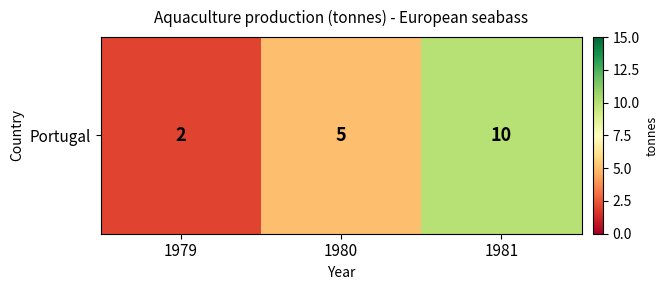

What is the sum of the values at 1979 and 1981?

12